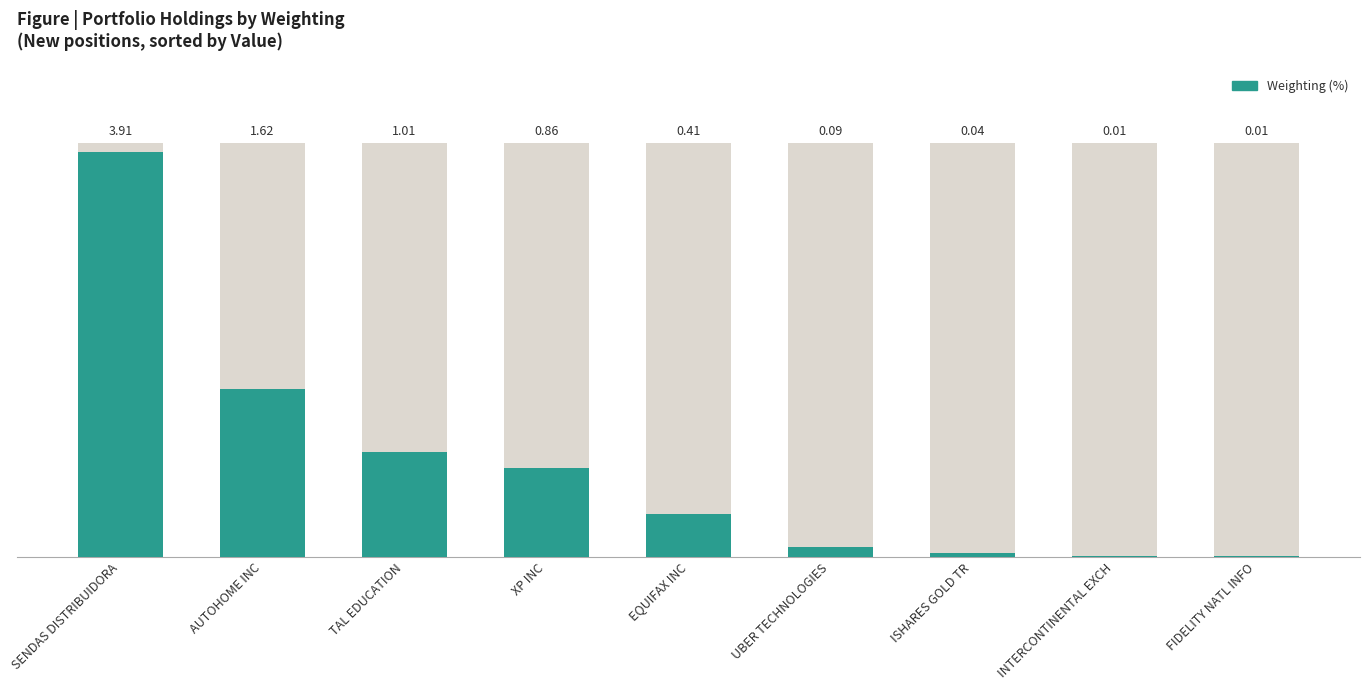

At which category does the chart reach its peak across all series?

SENDAS DISTRIBUIDORA